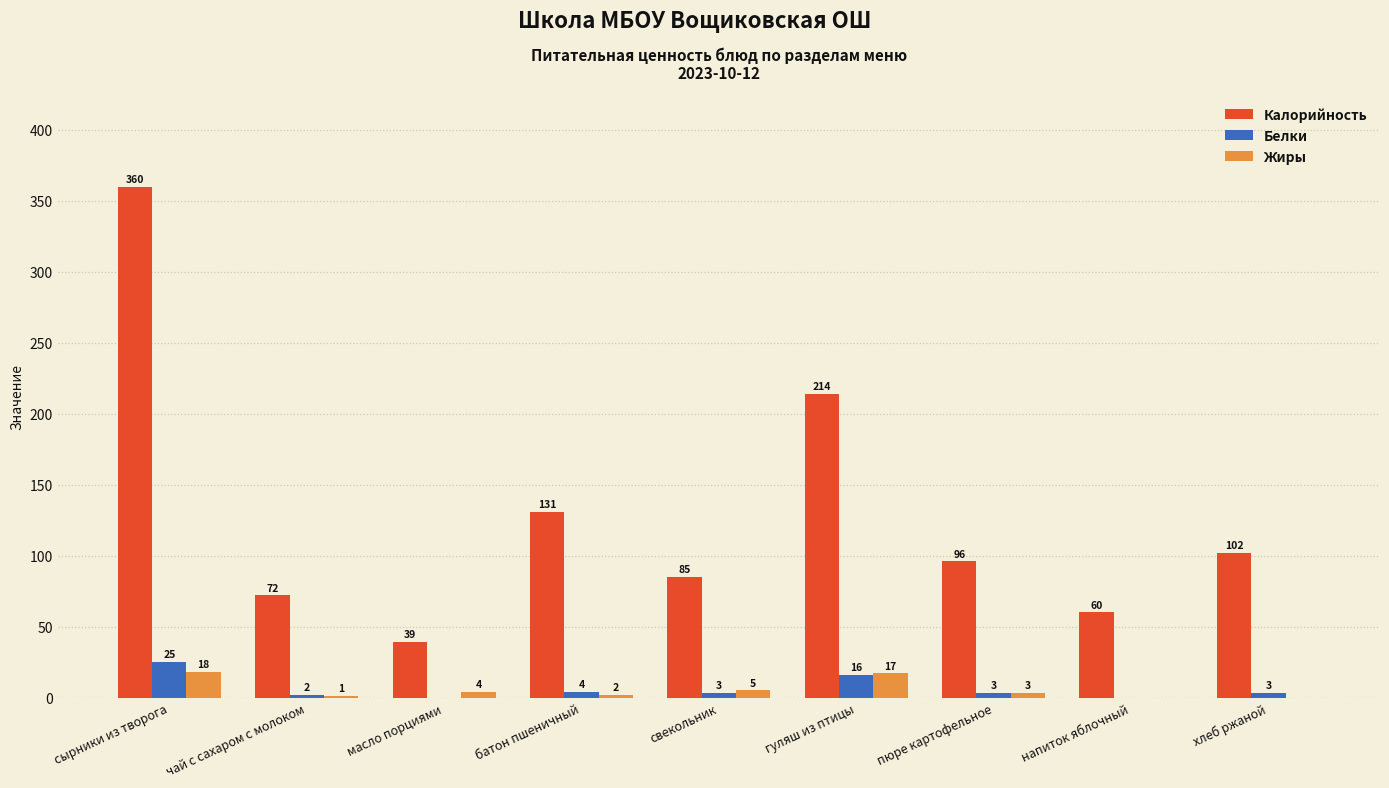

What is the sum of all Калорийность values?

1159